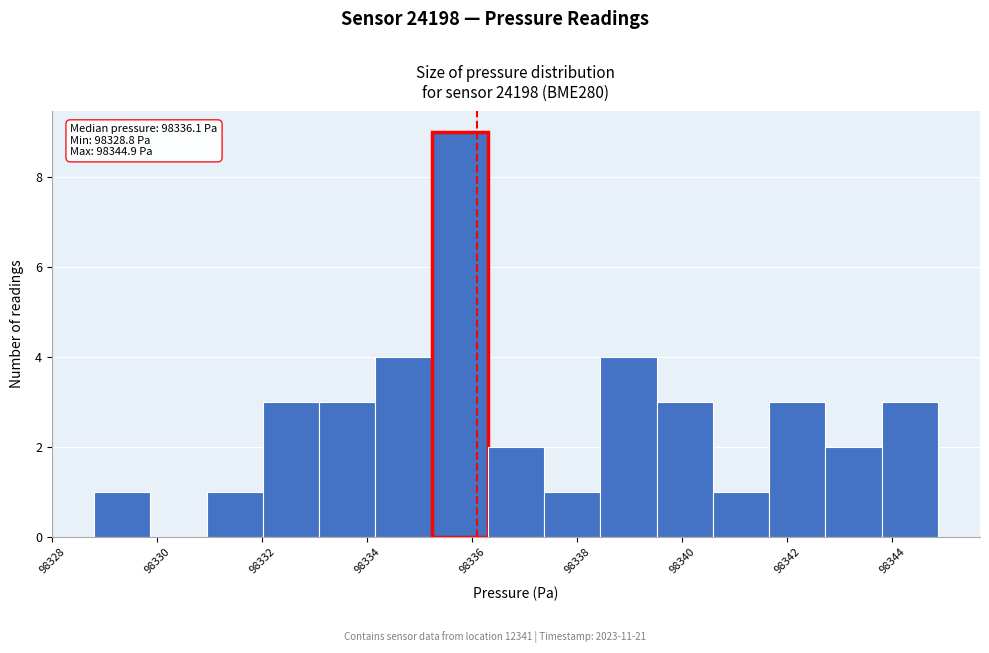

Which range on the x-axis has the tallest bar?

98335.2 to 98336.2